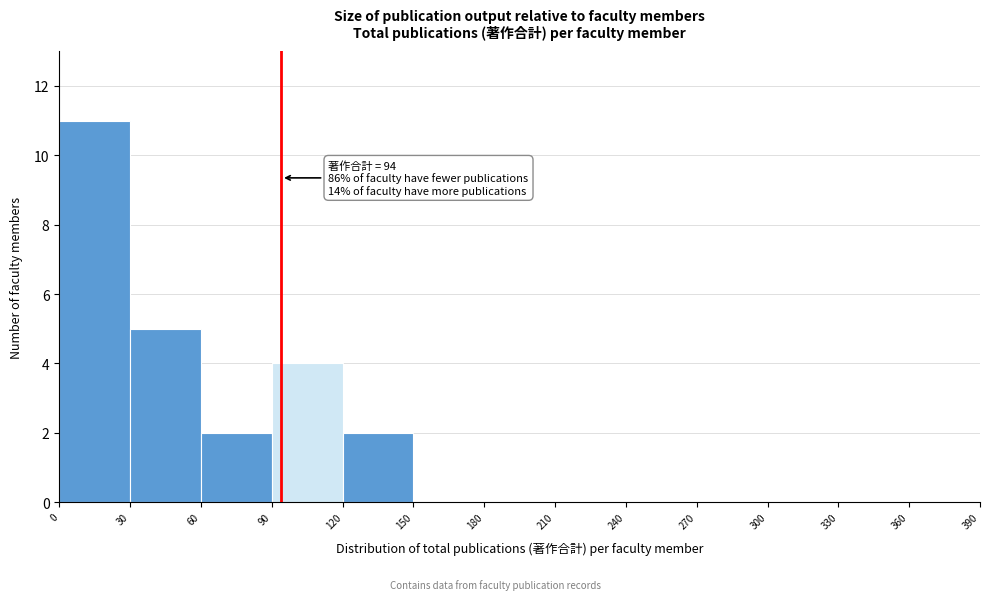

Over which range of the x-axis is the bar tallest?

0 to 30